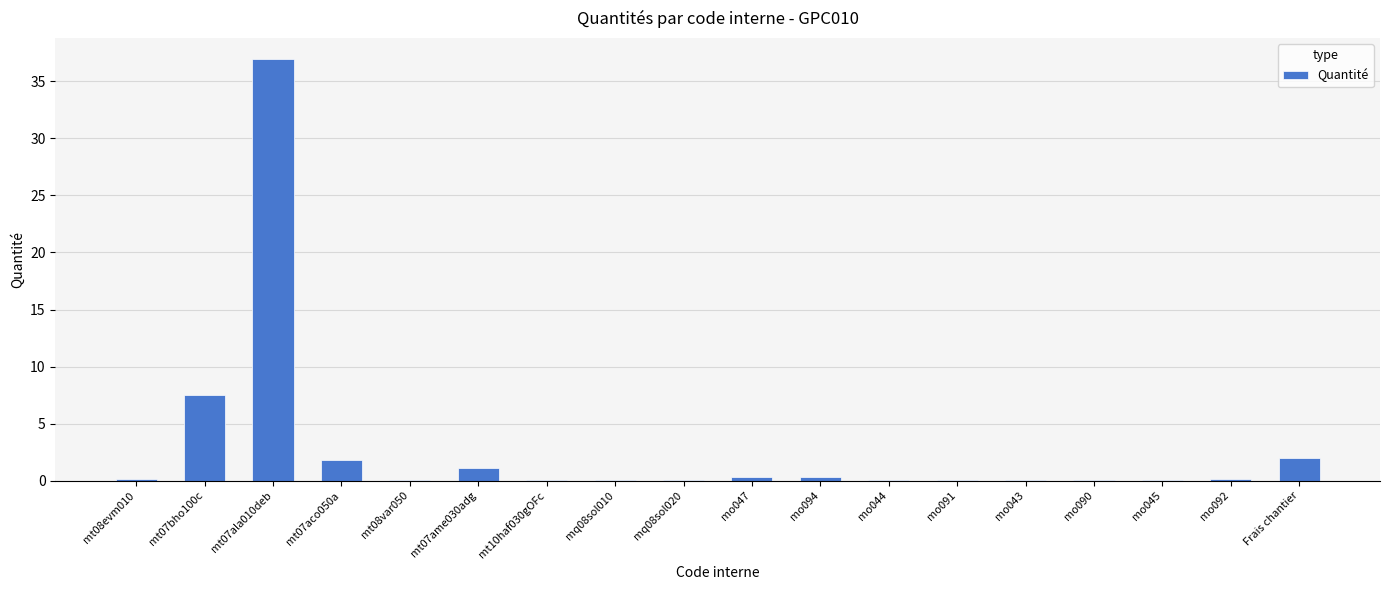

What is the sum of the values at mo092 and mo044?

0.2